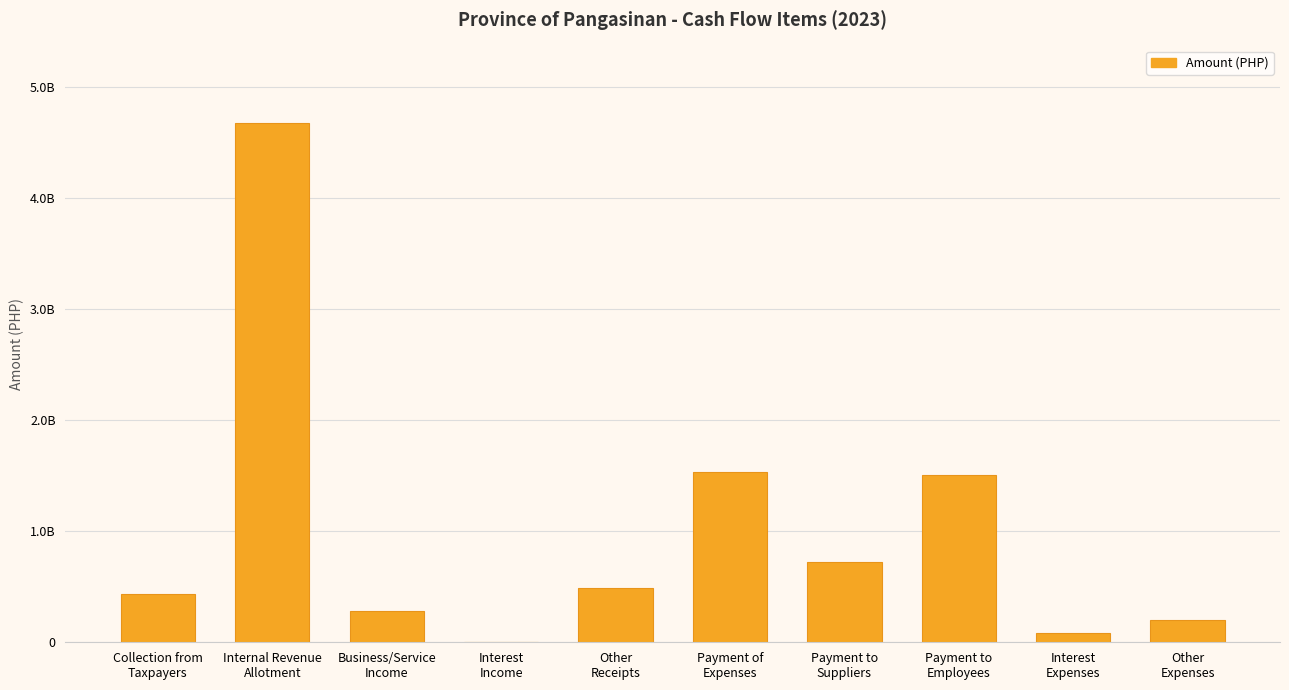

Reading left to right, what are all the values shown in this chart?

Collection from
Taxpayers=437066619.0	Internal Revenue
Allotment=4677704825.0	Business/Service
Income=280690501.5	Interest
Income=2353849.8	Other
Receipts=485892166.4	Payment of
Expenses=1532687959.4	Payment to
Suppliers=720516818.7	Payment to
Employees=1505182585.2	Interest
Expenses=87428293.8	Other
Expenses=204611743.1